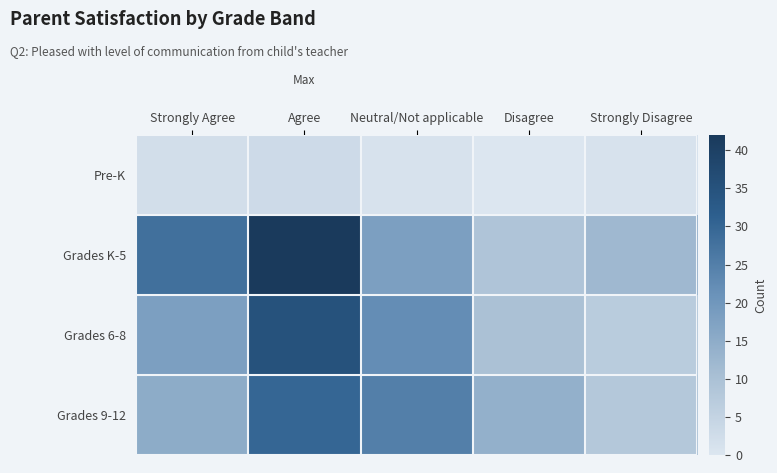

Reading left to right, what are all the values shown in this chart?

Pre-K: Strongly Agree=2	Agree=3	Neutral/Not applicable=1	Disagree=0	Strongly Disagree=1
Grades K-5: Strongly Agree=28	Agree=42	Neutral/Not applicable=18	Disagree=9	Strongly Disagree=12
Grades 6-8: Strongly Agree=18	Agree=35	Neutral/Not applicable=22	Disagree=10	Strongly Disagree=7
Grades 9-12: Strongly Agree=15	Agree=30	Neutral/Not applicable=25	Disagree=14	Strongly Disagree=8